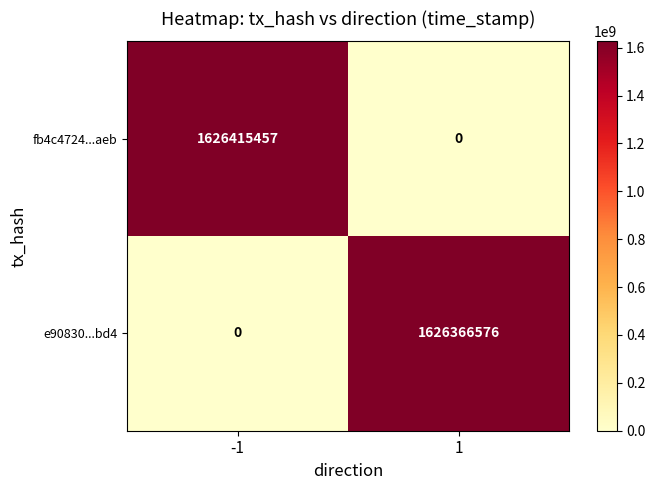

Reading left to right, what are all the values shown in this chart?

fb4c4724...aeb: -1=1626415457	1=0
e90830...bd4: -1=0	1=1626366576